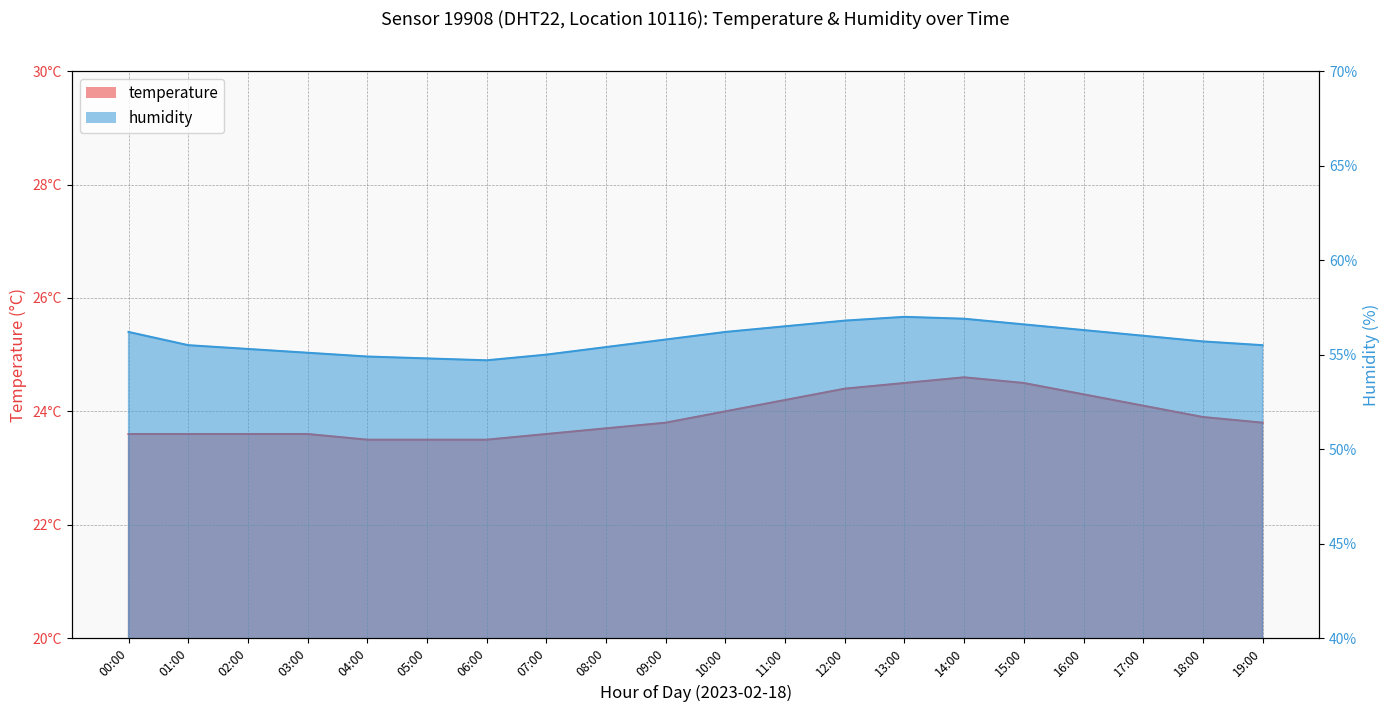

What is the sum of the temperature values at 13:00 and 18:00?

48.4